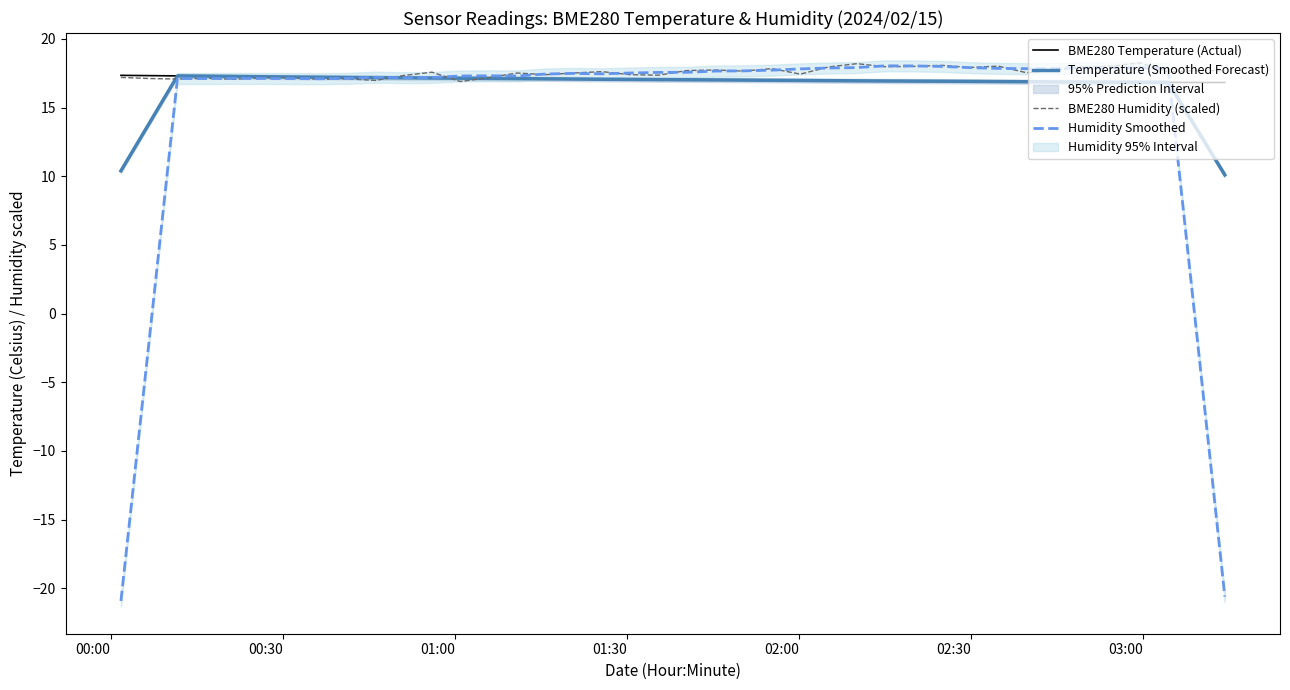

List the series in order of their peak value, lowest first.

Temperature (Smoothed Forecast), BME280 Temperature (Actual), Humidity Smoothed, BME280 Humidity (scaled)